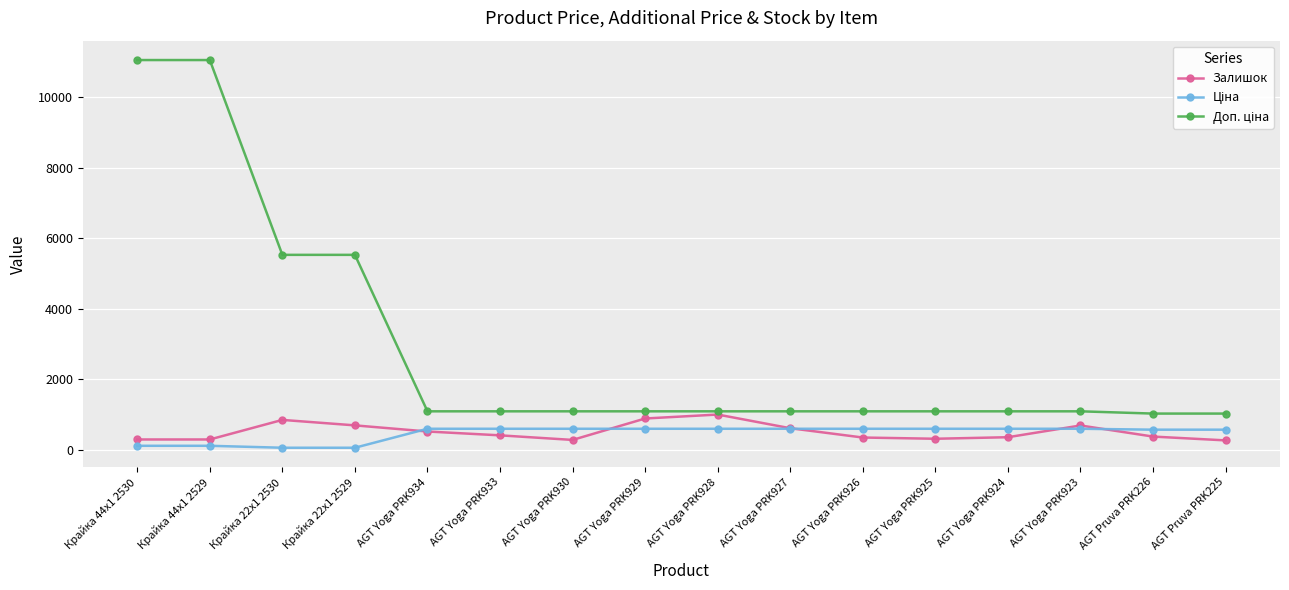

What is the sum of all Залишок values?

8138.0